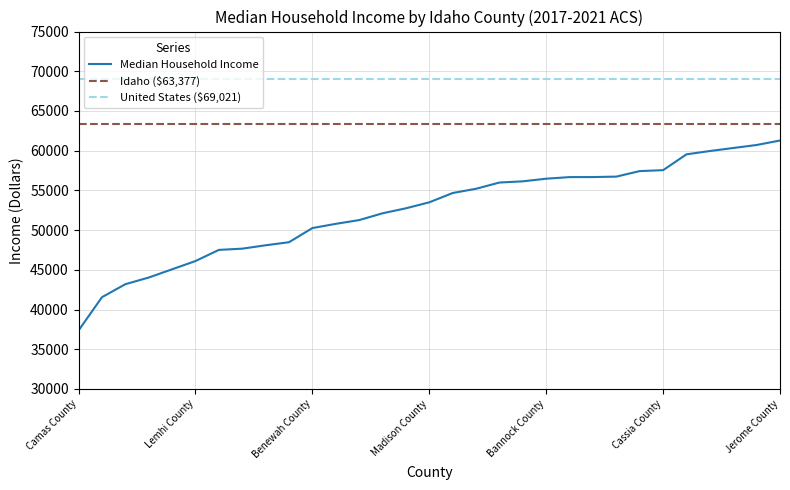

Reading left to right, what are all the values shown in this chart?

Camas County=37367	Butte County=41552	Shoshone County=43188	Lewis County=44028	Washington County=45065	Lemhi County=46105	Idaho County=47508	Custer County=47663	Clark County=48088	Elmore County=48475	Benewah County=50257	Clearwater County=50787	Boundary County=51261	Power County=52116	Adams County=52746	Madison County=53498	Owyhee County=54669	Bonner County=55206	Lincoln County=55988	Minidoka County=56140	Bannock County=56472	Latah County=56673	Franklin County=56677	Gooding County=56734	Twin Falls County=57430	Cassia County=57547	Payette County=59540	Gem County=59957	Bear Lake County=60337	Canyon County=60716	Jerome County=61280